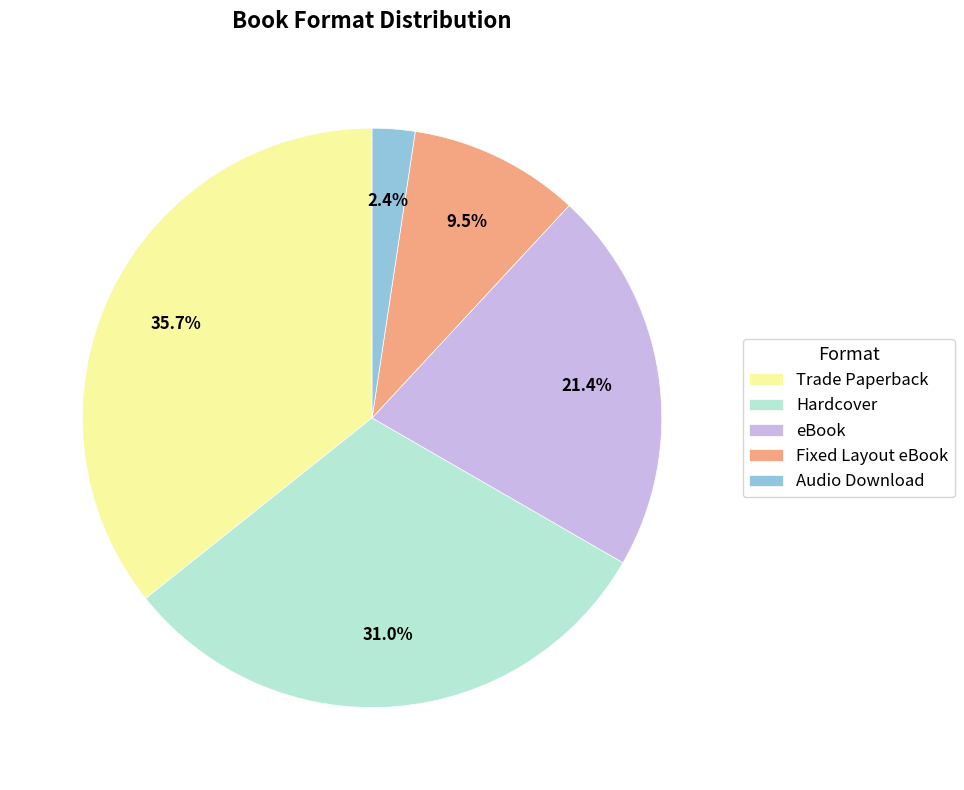

Is there any slice that represents more than half of the pie?

No